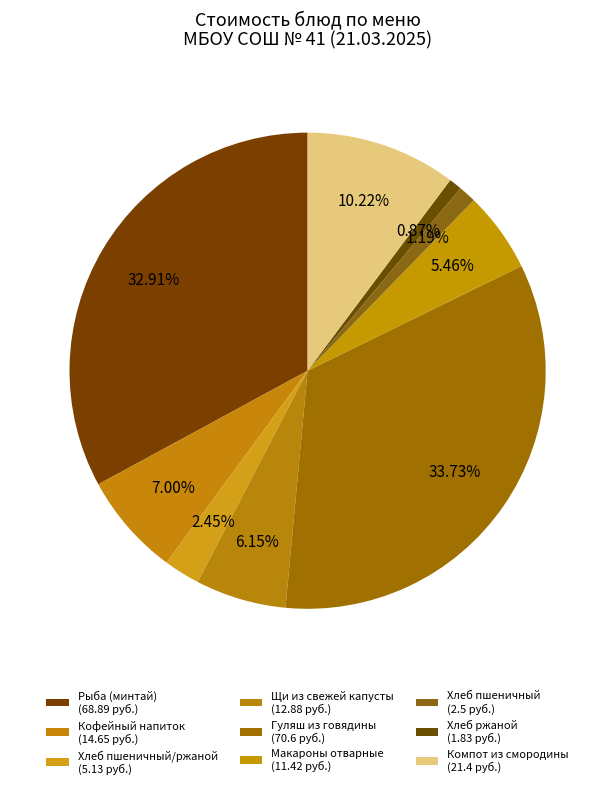

Which slice is the largest?

Гуляш из говядины